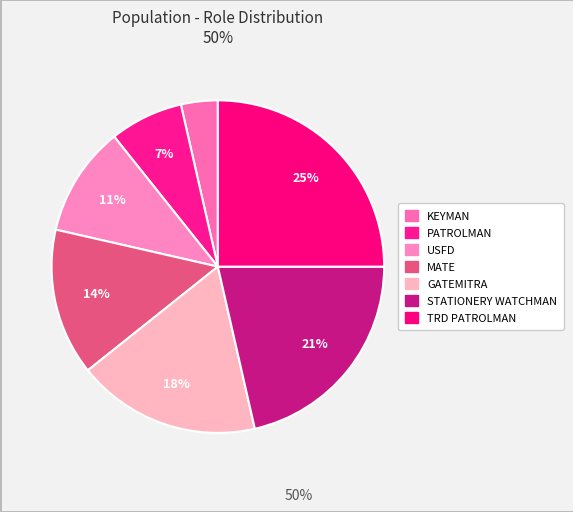

How many segments does this pie chart have?

7